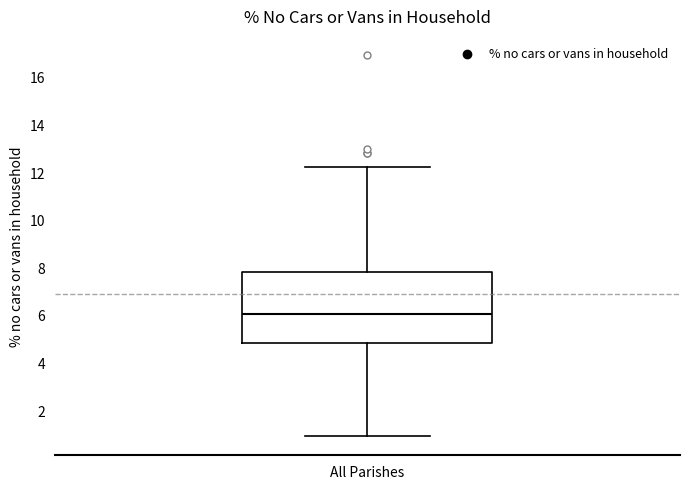

Transcribe this box plot: give where the median line is, the range the box spans, and where the two whiskers end, as read against the y-axis. The values are not printed on the chart, so give them approximately, as read against the axis.

median 6.0, box 4.8 to 7.8, whiskers 1.0 to 12.2